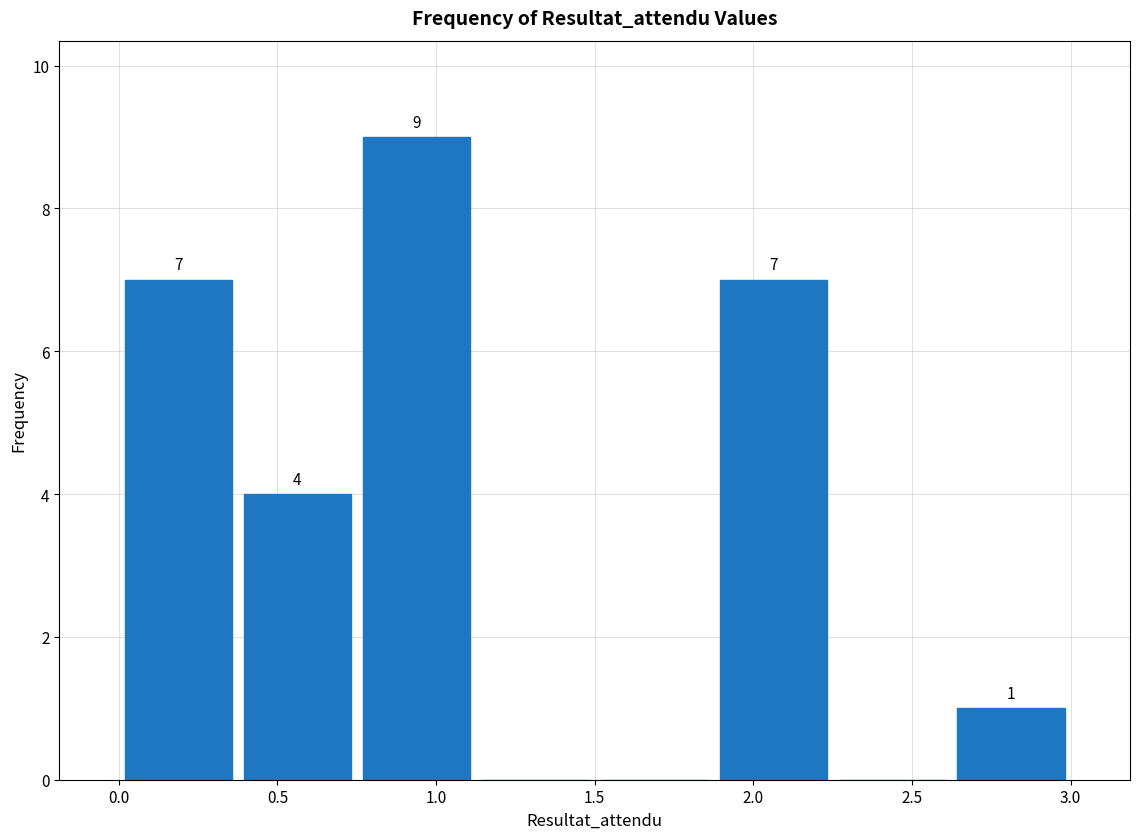

Over which range of the x-axis is the bar tallest?

0.750 to 1.125